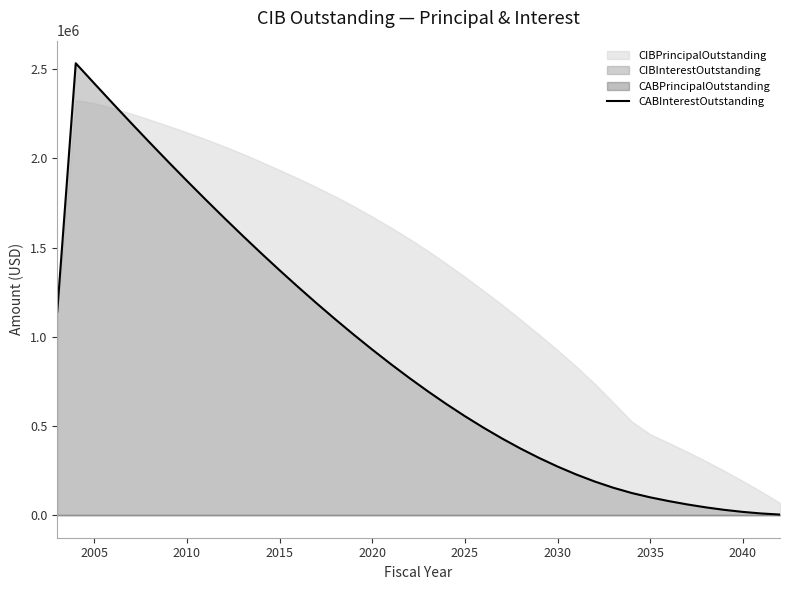

What is the difference between the maximum and minimum values?

2530375.3